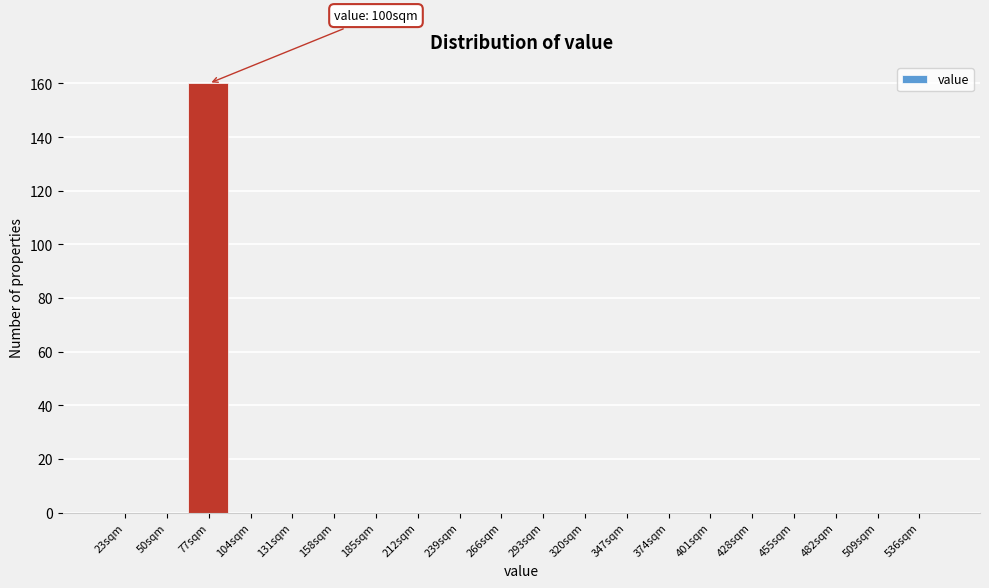

Reading left to right, transcribe all the data shown in this chart.

23sqm=0	50sqm=0	77sqm=160	104sqm=0	131sqm=0	158sqm=0	185sqm=0	212sqm=0	239sqm=0	266sqm=0	293sqm=0	320sqm=0	347sqm=0	374sqm=0	401sqm=0	428sqm=0	455sqm=0	482sqm=0	509sqm=0	536sqm=0